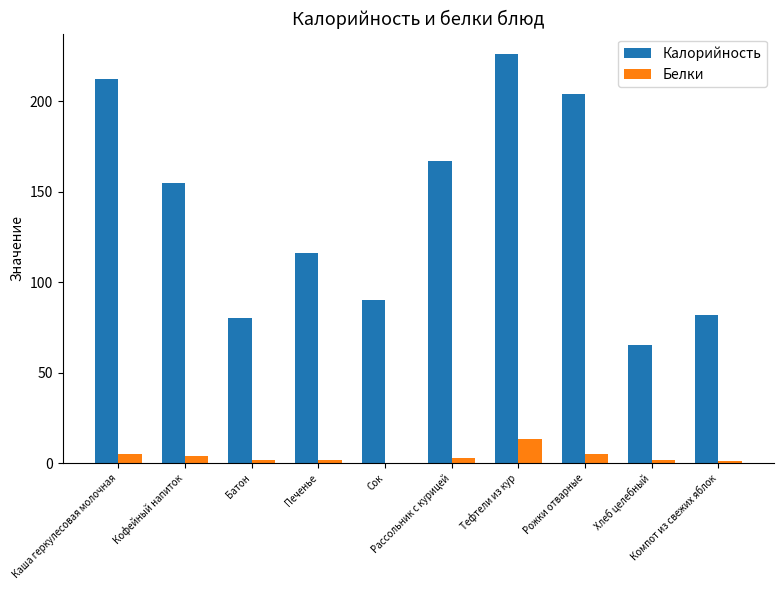

Is it true that Белки equals 5.0 at Рожки отварные?

True